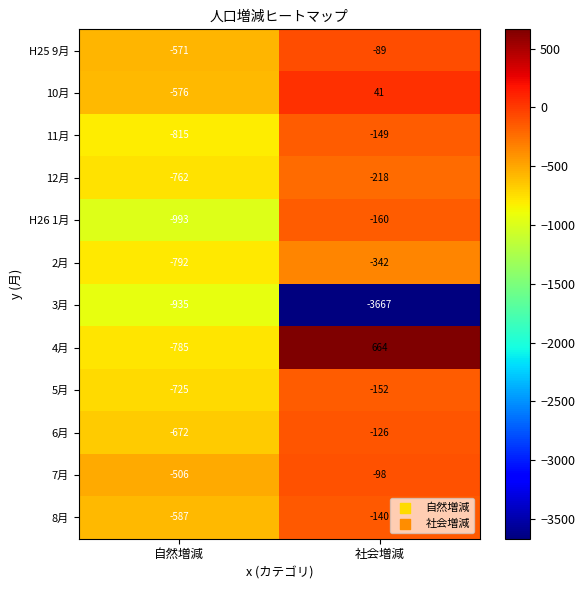

Reading left to right, what are all the values shown in this chart?

H25 9月: 自然増減=-571	社会増減=-89
10月: 自然増減=-576	社会増減=41
11月: 自然増減=-815	社会増減=-149
12月: 自然増減=-762	社会増減=-218
H26 1月: 自然増減=-993	社会増減=-160
2月: 自然増減=-792	社会増減=-342
3月: 自然増減=-935	社会増減=-3667
4月: 自然増減=-785	社会増減=664
5月: 自然増減=-725	社会増減=-152
6月: 自然増減=-672	社会増減=-126
7月: 自然増減=-506	社会増減=-98
8月: 自然増減=-587	社会増減=-140